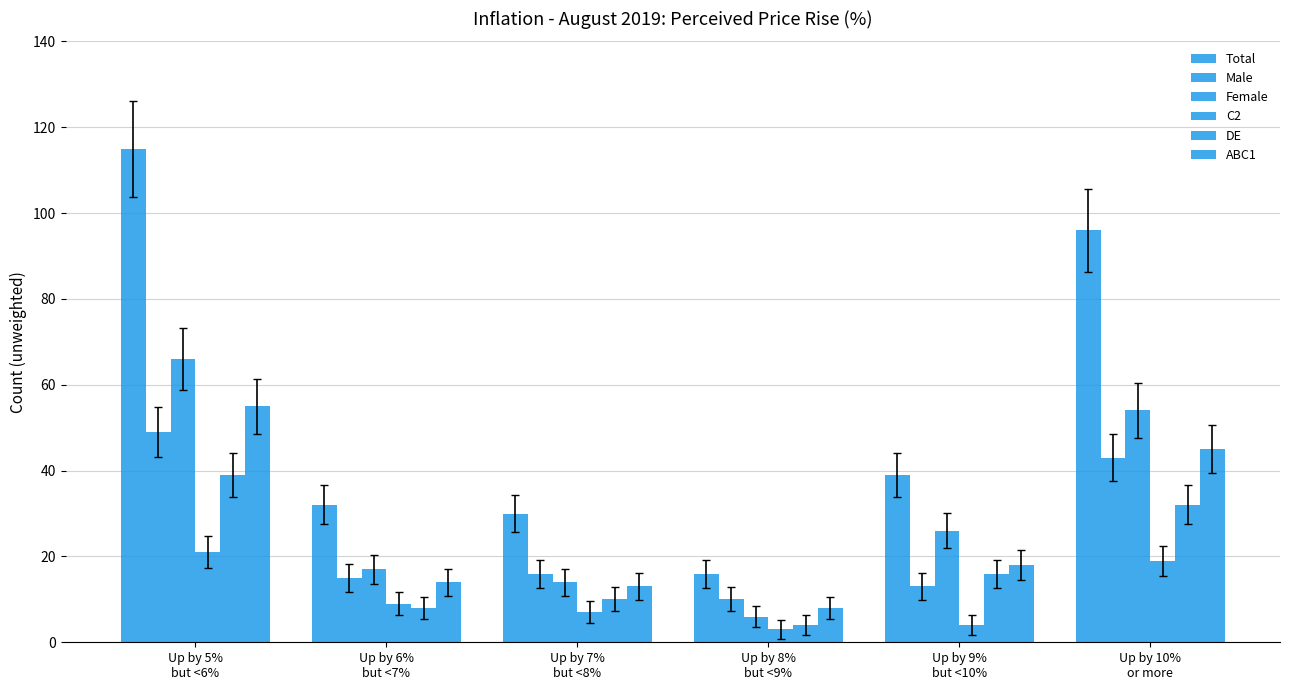

Are the bars grouped side by side (vs. stacked)?

Yes